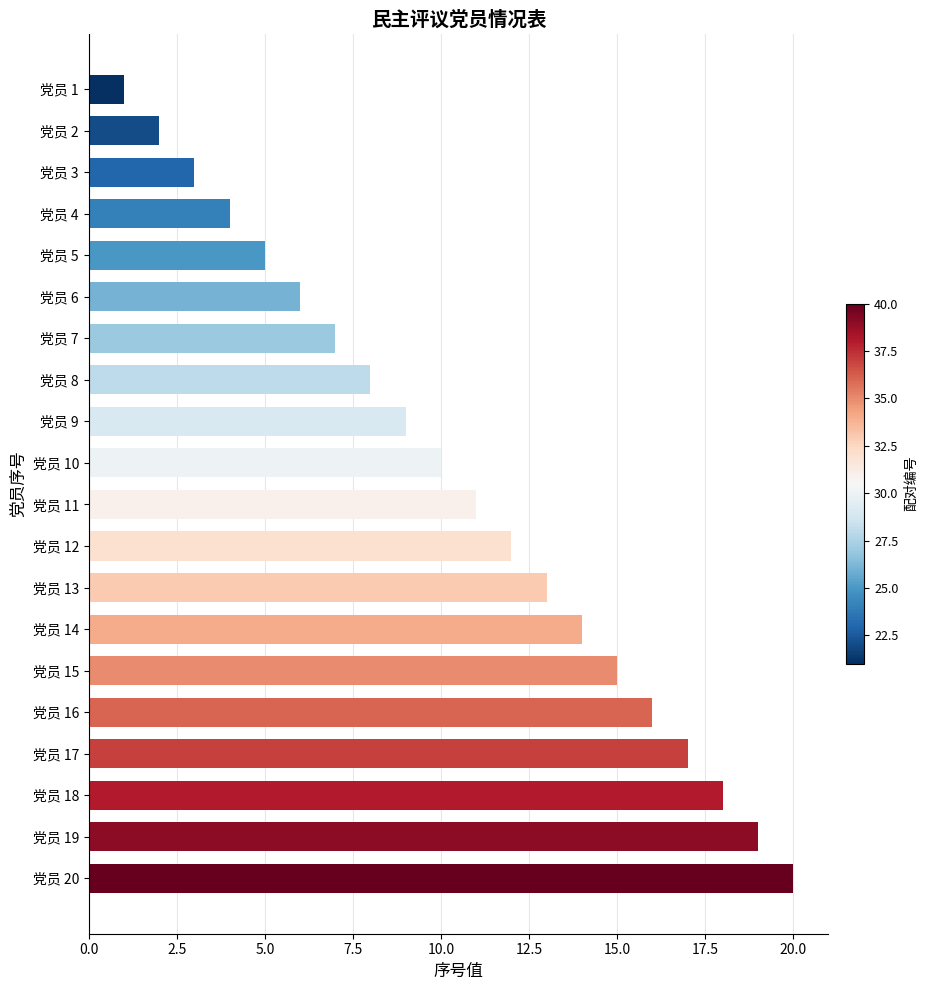

What is the difference between the second highest and second lowest values?

17